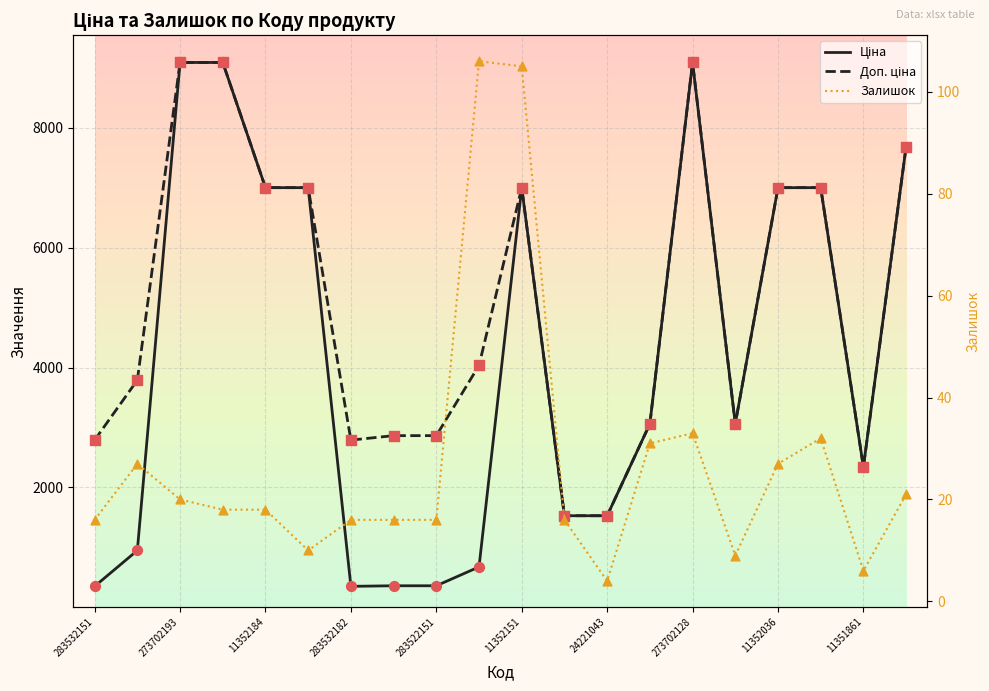

Which series contains the highest Y value?

Ціна